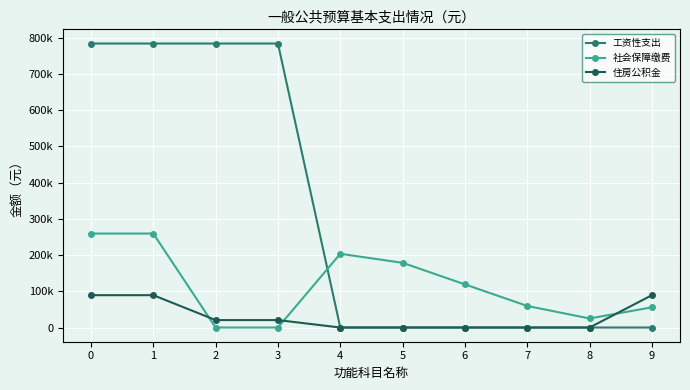

Which series has the largest total across all categories?

工资性支出